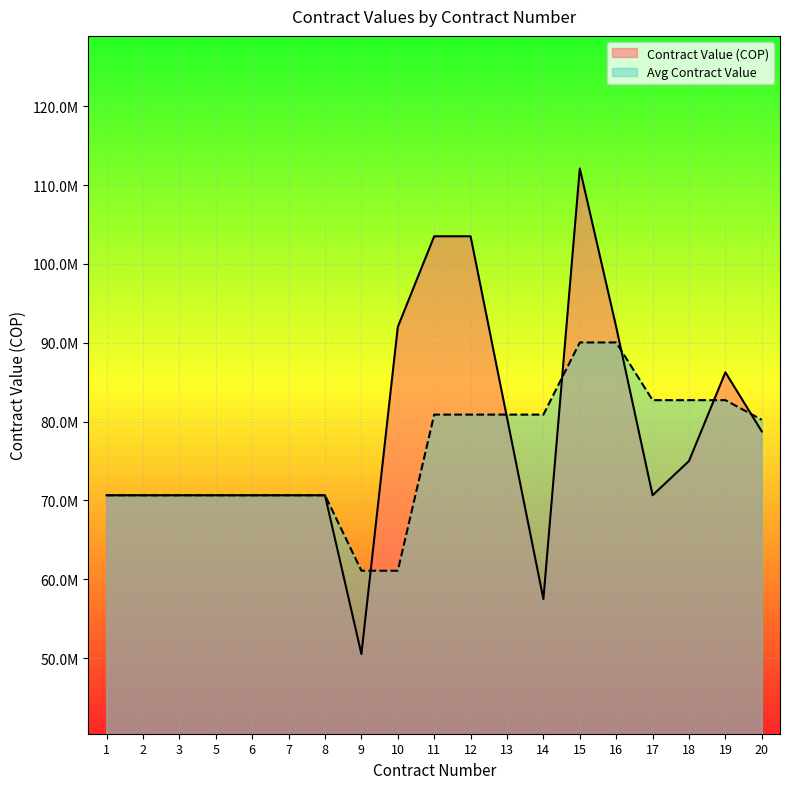

How many lines are shown in the chart?

2